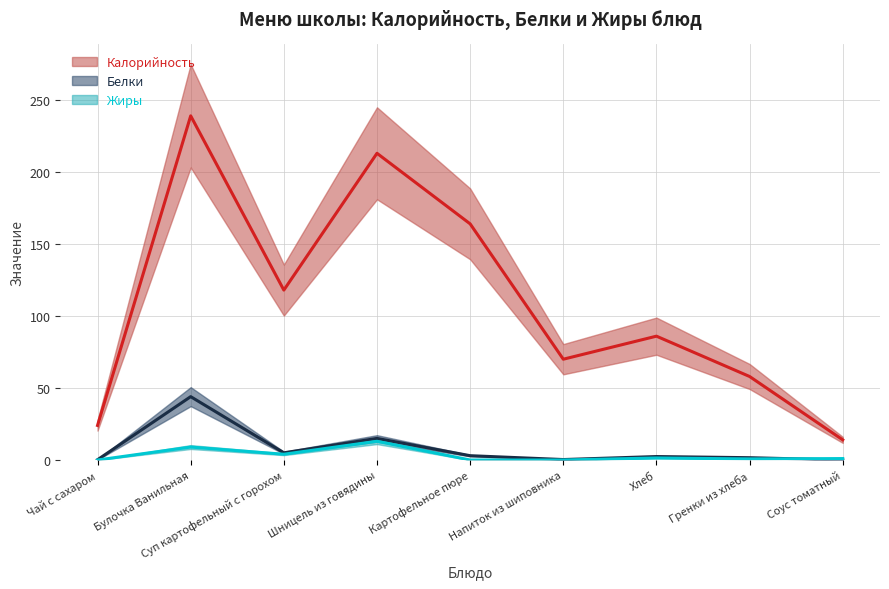

At which label does Калорийность (центр) reach its minimum?

Соус томатный